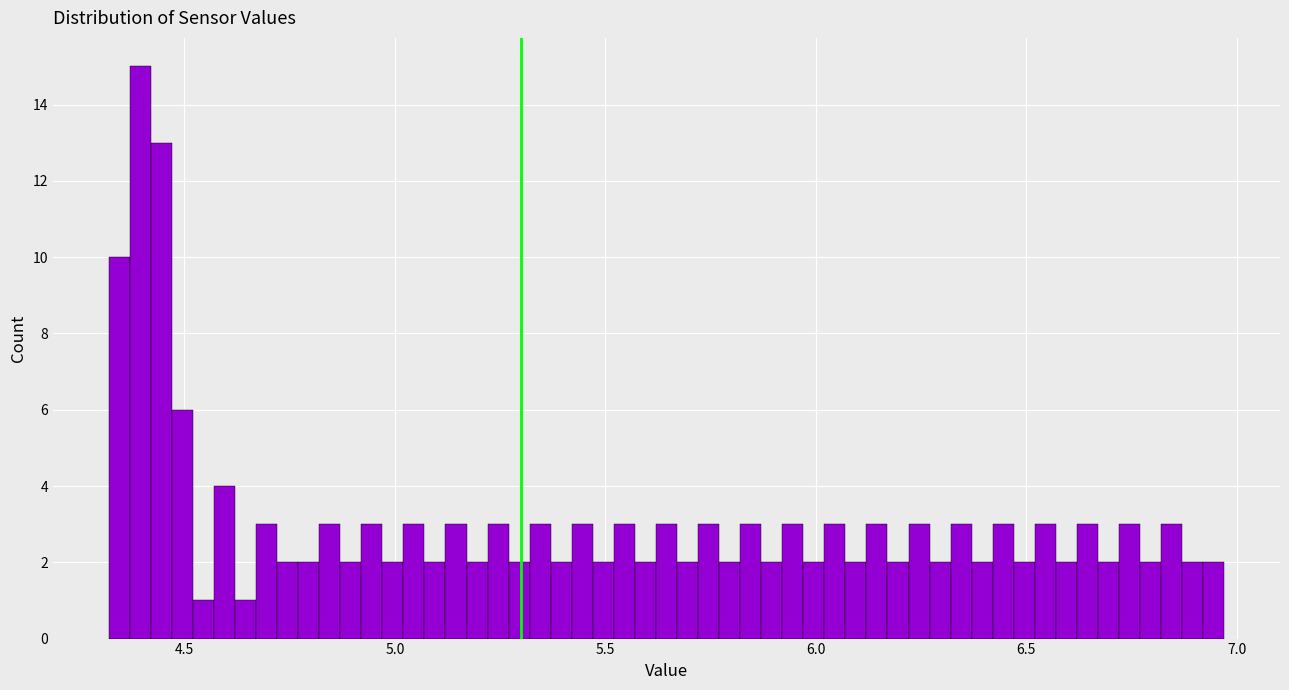

Read against the x-axis, roughly where is the centre of the tallest bar?

4.40